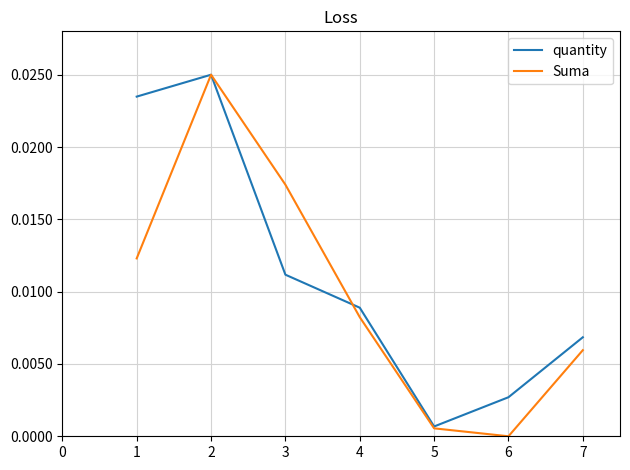

List the series in order of their overall mean, highest first.

quantity, Suma